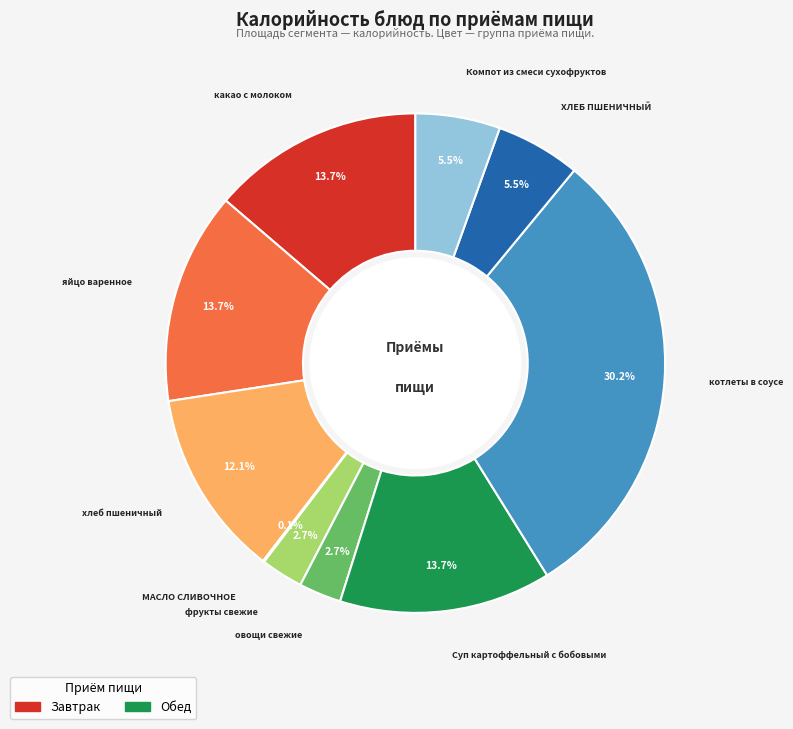

Is it true that овощи свежие is 1% of the pie?

False